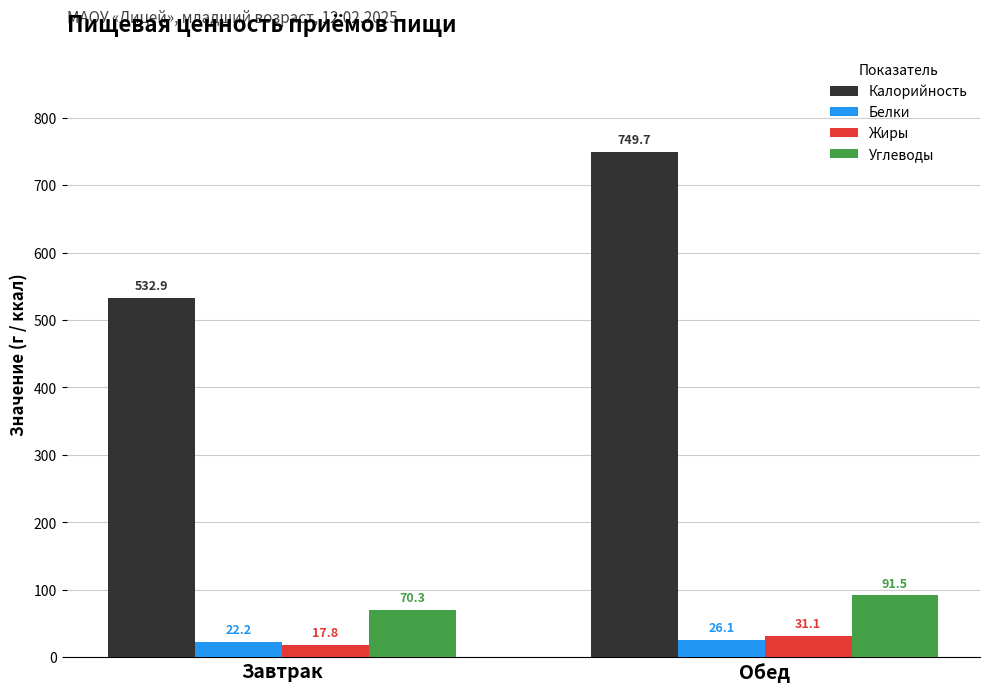

How many categories are shown in the chart?

2